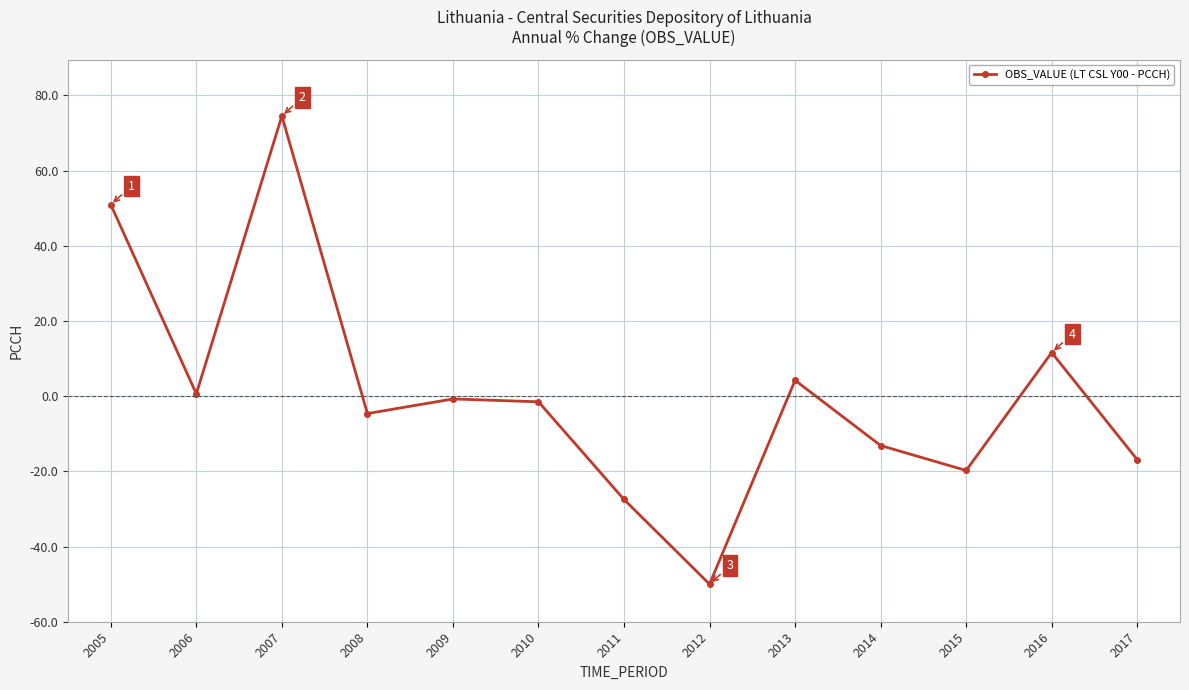

What is the change in value from 2006 to 2012?

-50.6